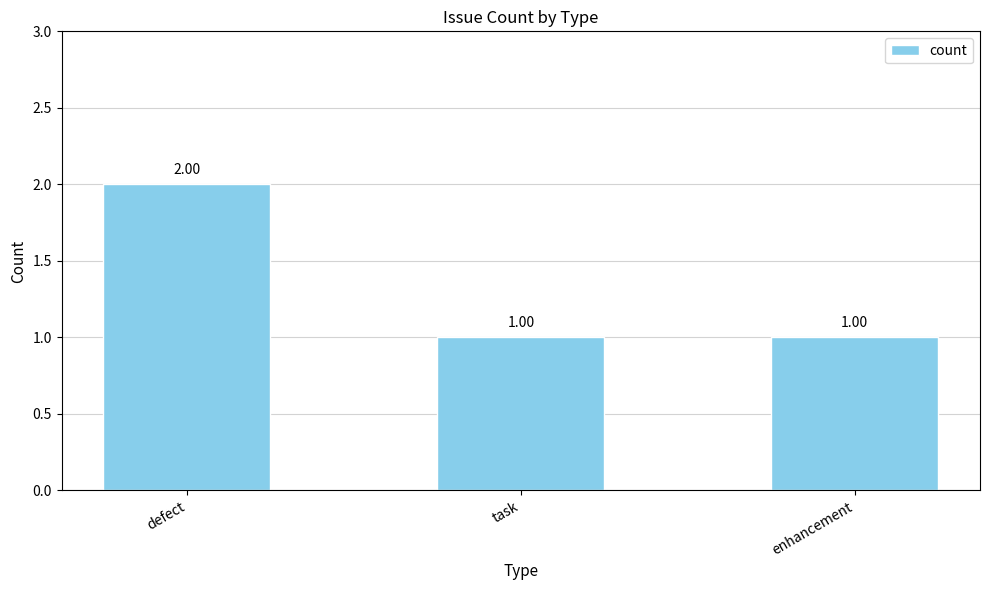

Reading left to right, transcribe all the data shown in this chart.

defect=2	task=1	enhancement=1